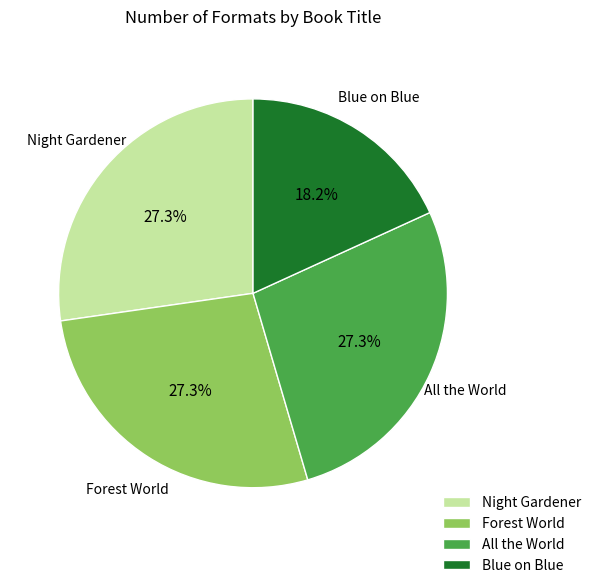

What is the ratio of the value at Forest World to the value at Night Gardener?

1.0